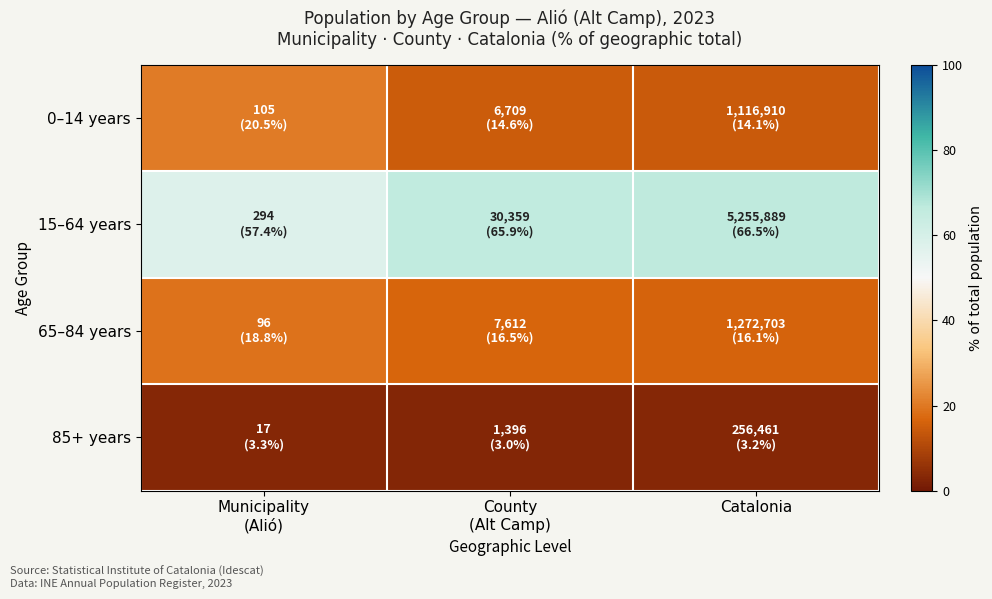

How many series are shown in this chart?

4